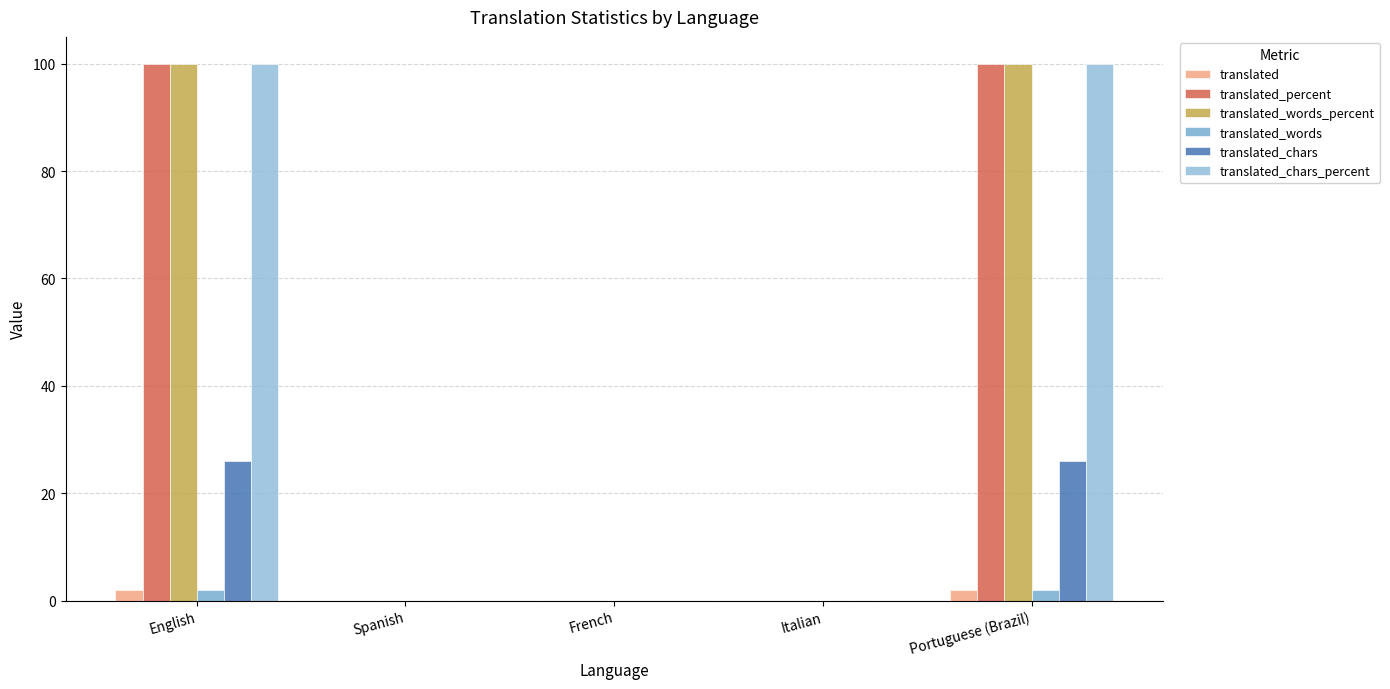

What is the label of the 4th bar from the right?

Spanish